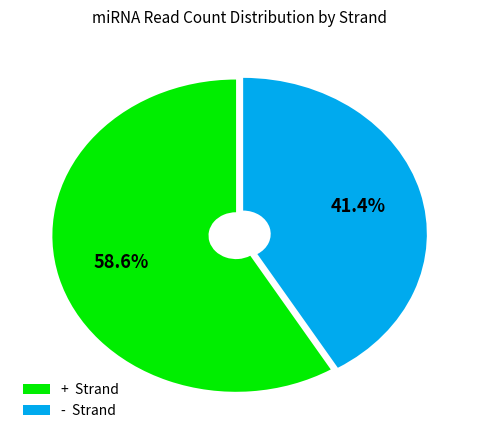

Is there a majority slice in this chart?

Yes